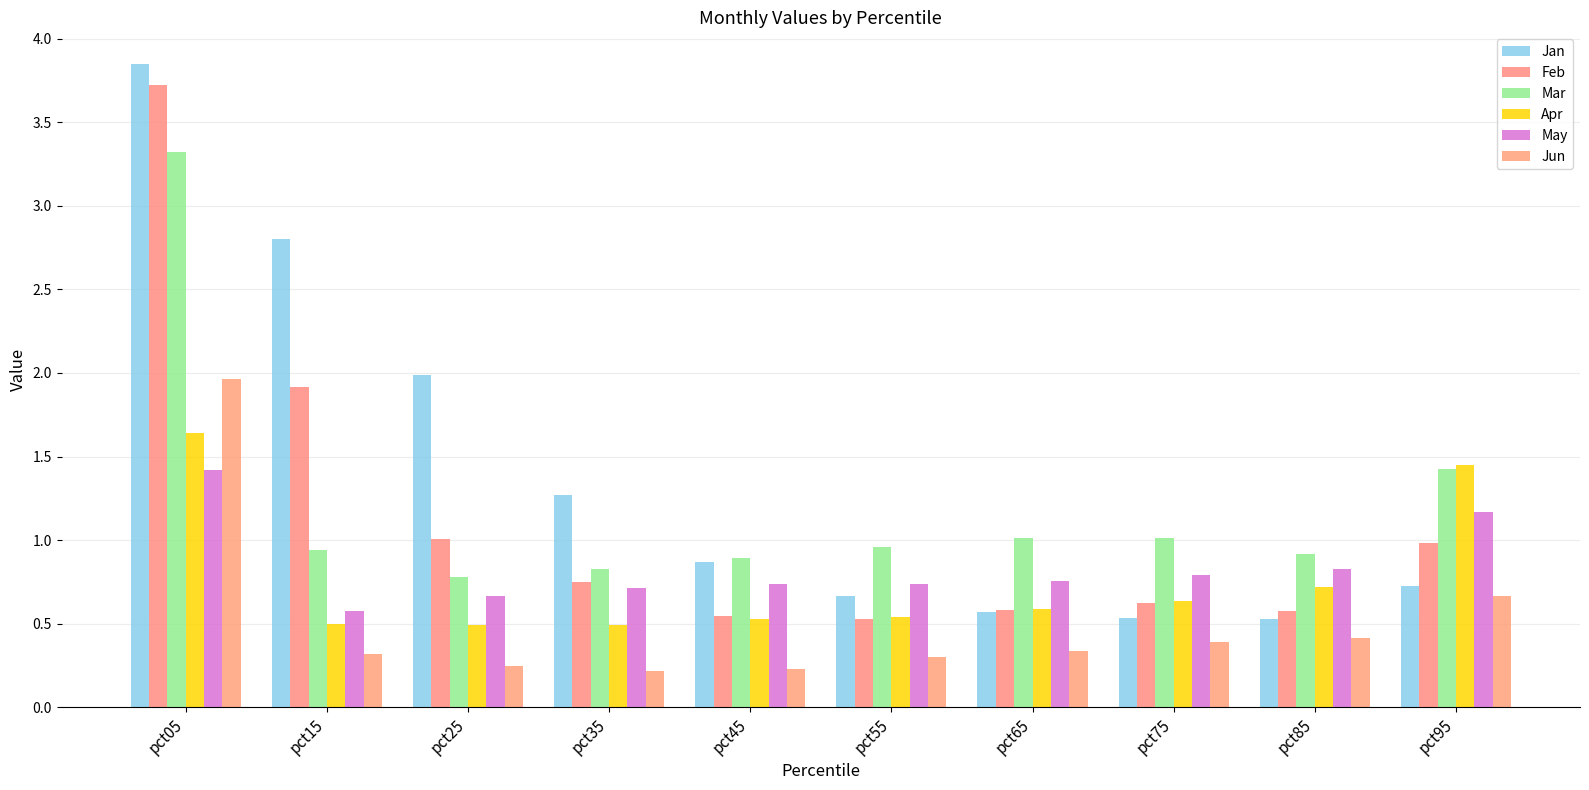

List the series in order of their peak value, highest first.

Jan, Feb, Mar, Jun, Apr, May